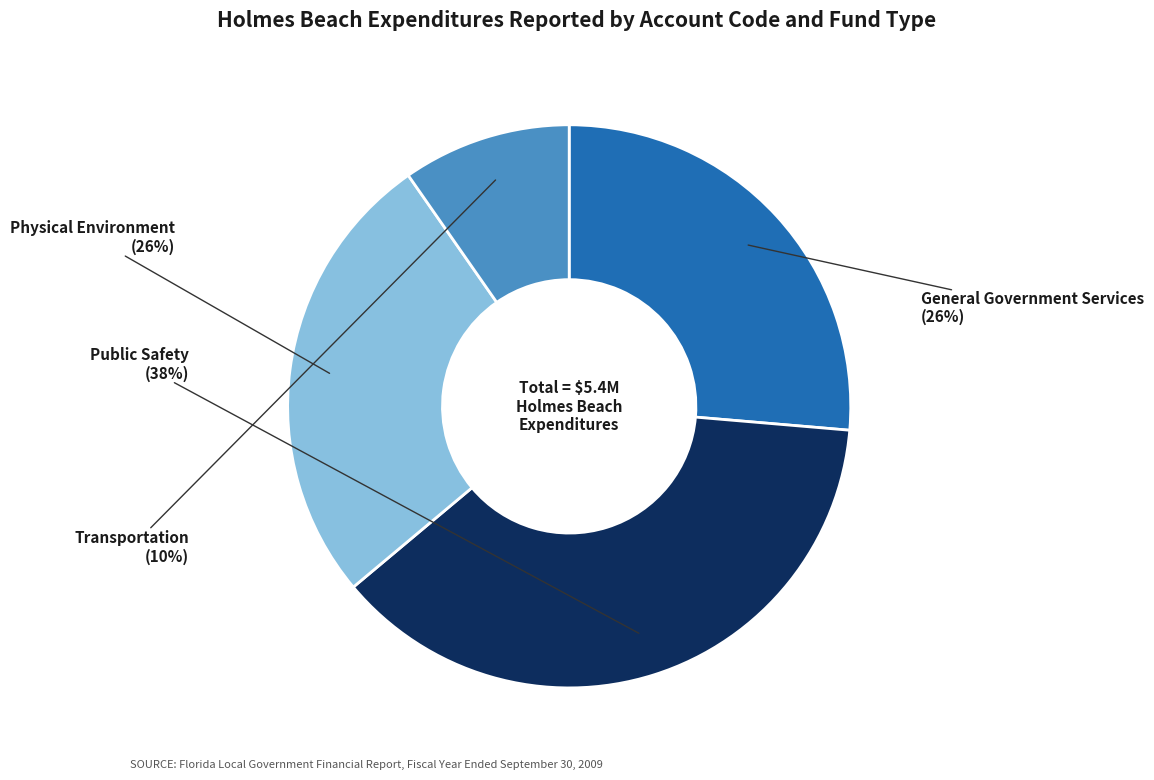

To the nearest percent, what is the average slice percentage?

25%